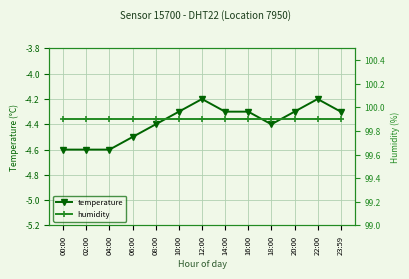

Which category has the highest value in the humidity series?

00:00